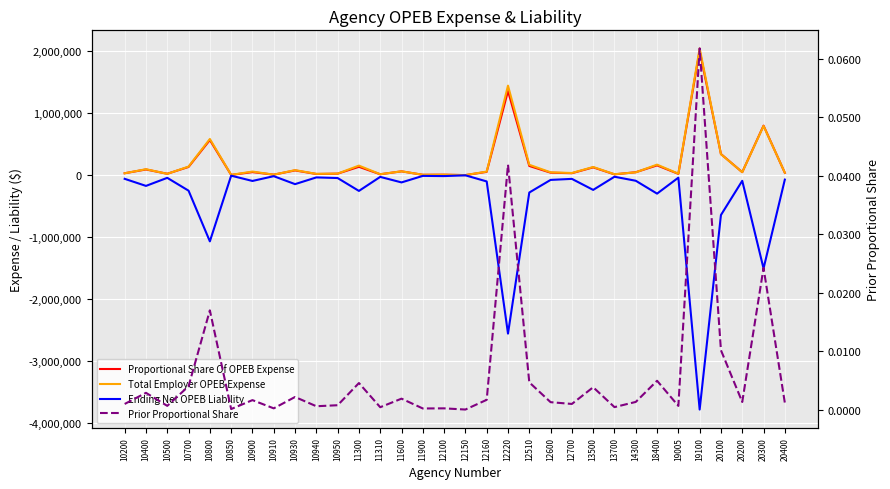

At how many categories does at least one series exceed -1031086?

32